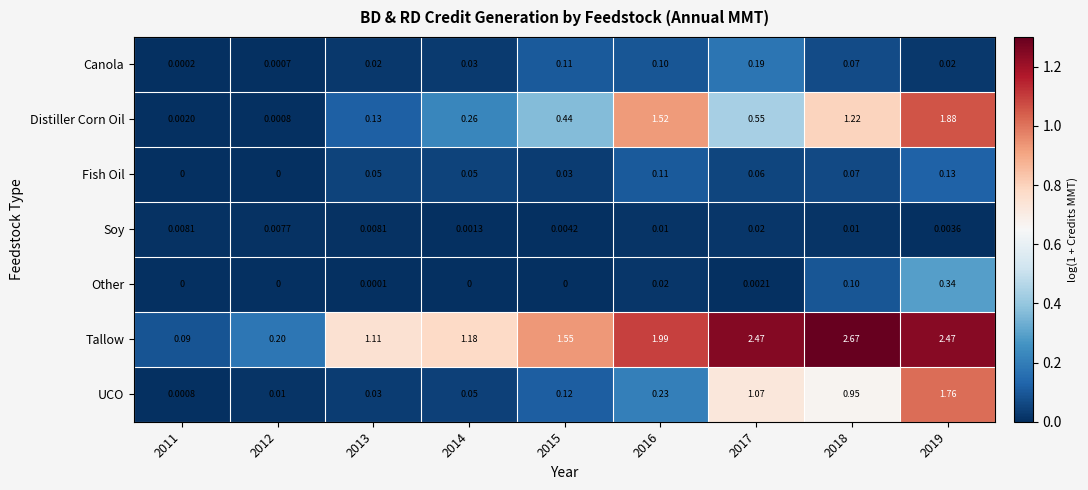

At which category is the sum across all series the highest?

2019